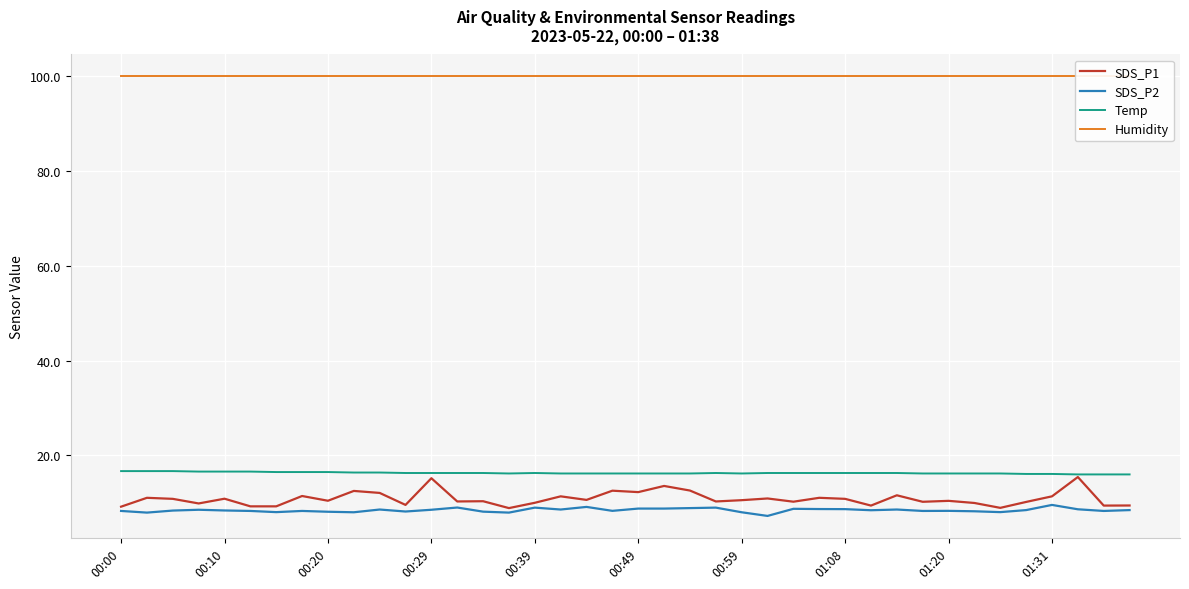

How many distinct data groups are displayed?

4